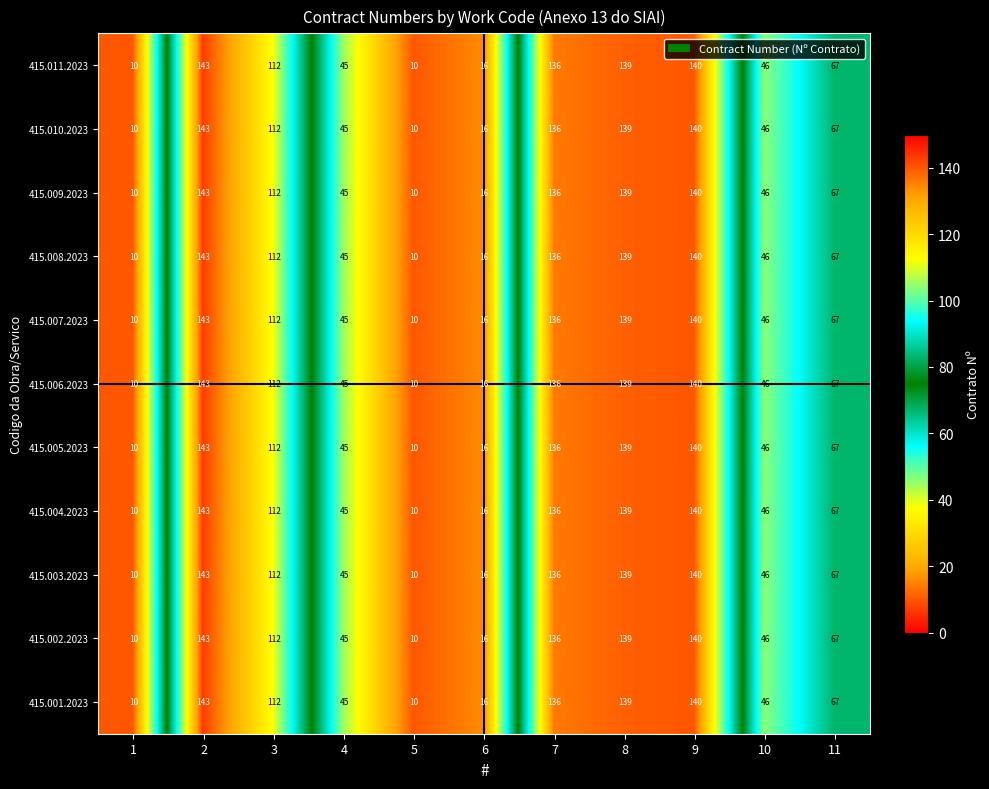

How many categories are shown in the chart?

11